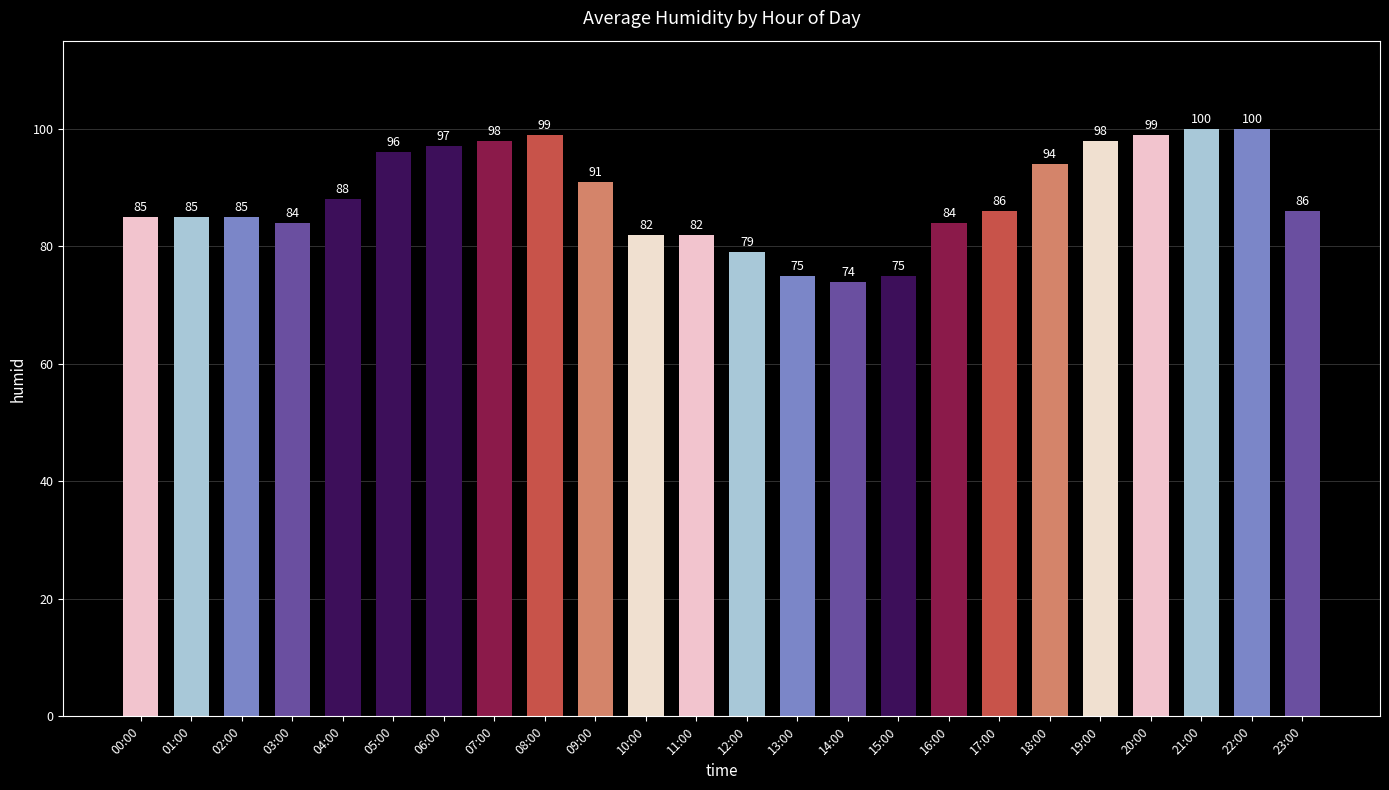

What is the minimum value shown in the chart?

74